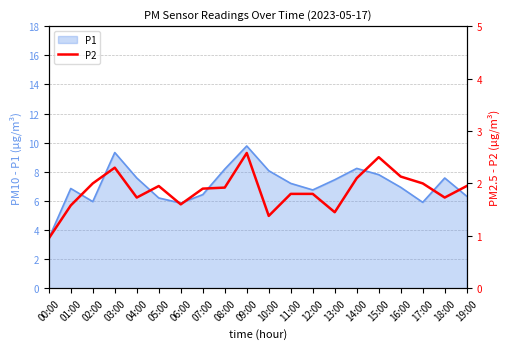

Where is the first local maximum?

03:00